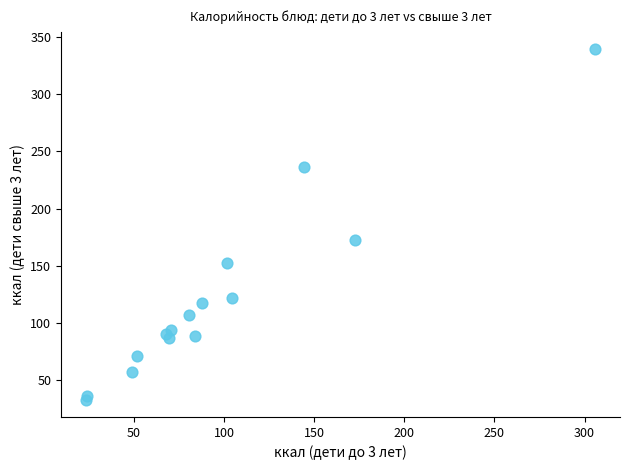

What Y value in the scatter plot is closest to 186?

172.6